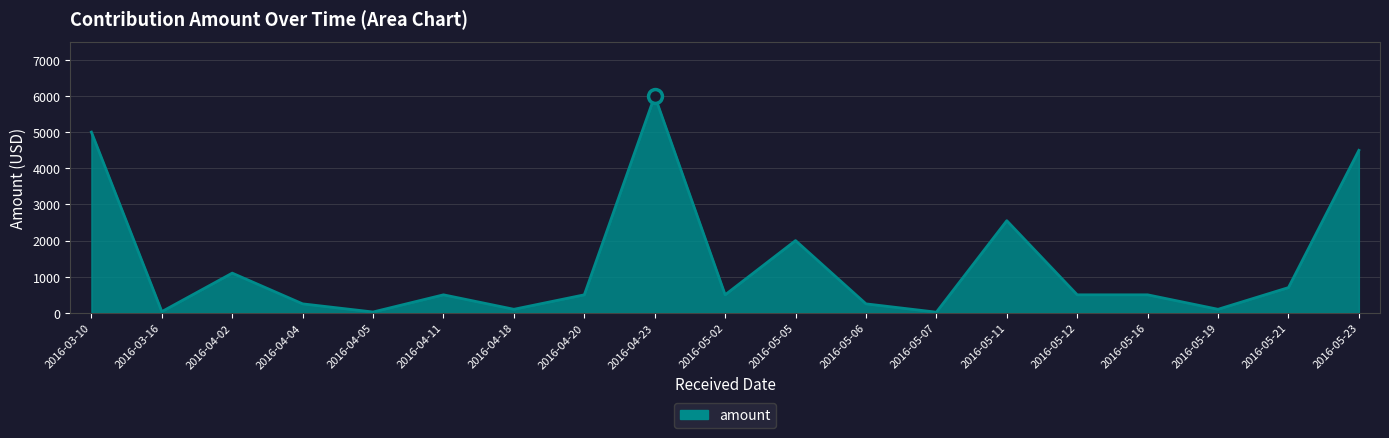

What is the difference between the maximum and minimum values?

5980